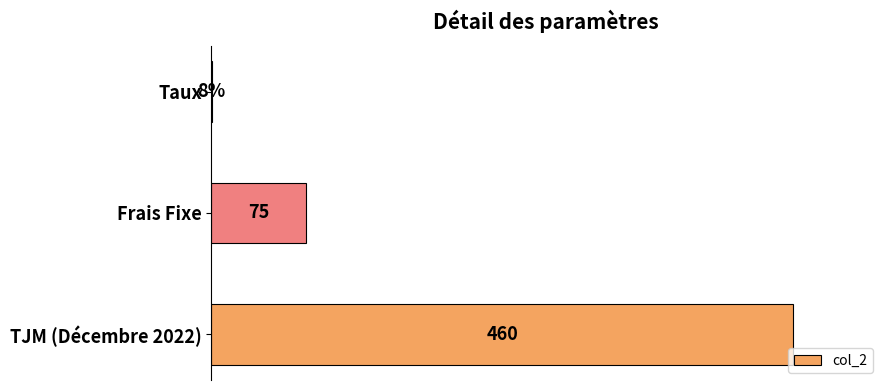

At which label is the value closest to 230?

Frais Fixe